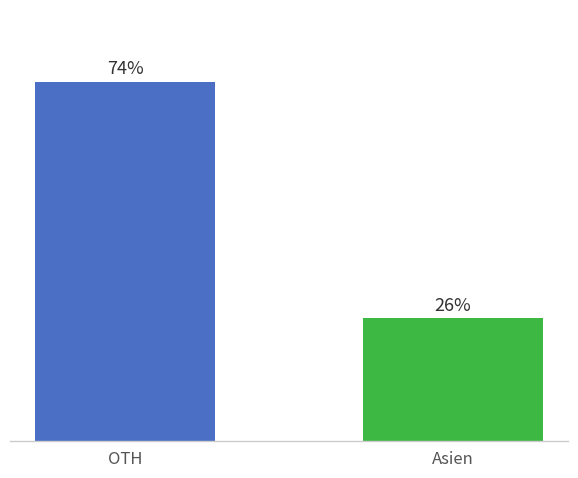

Which series has the largest total across all categories?

Total Auslaender